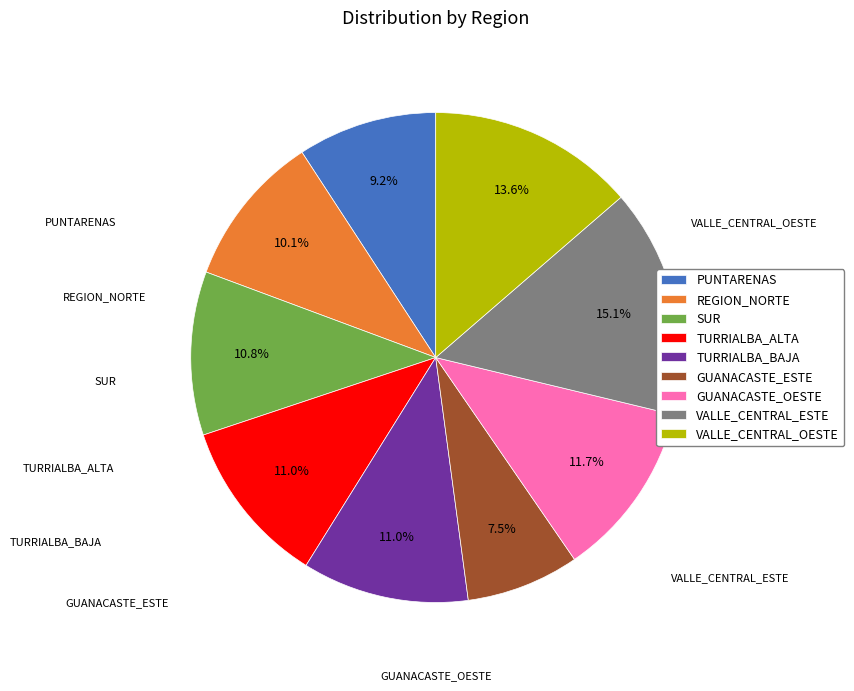

To the nearest percent, what percentage of the pie is SUR?

11%